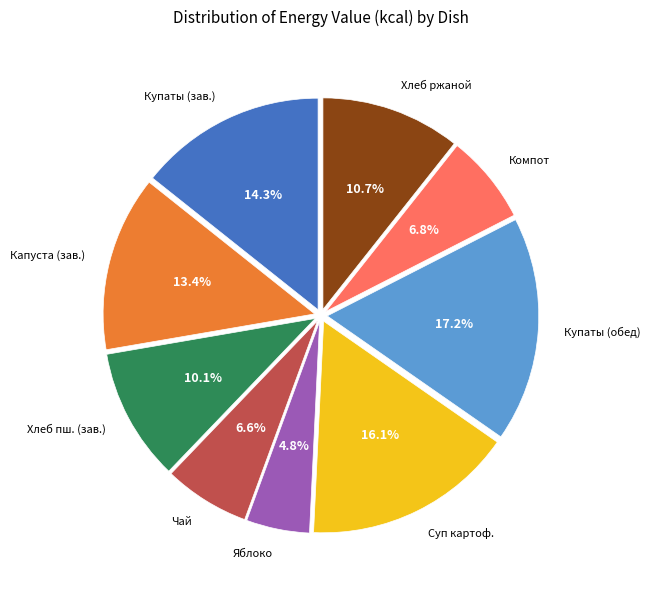

Is there a majority slice in this chart?

No